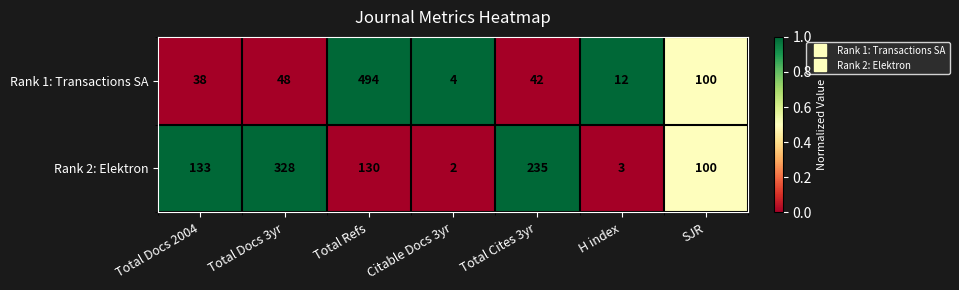

What is the total value across all series at Total Docs 3yr?

376